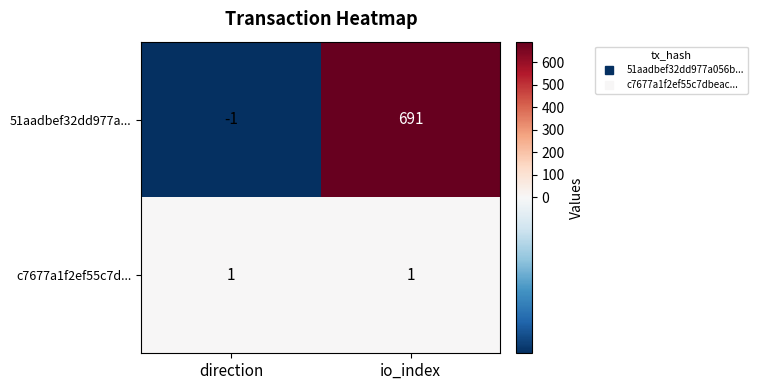

Reading left to right, what are all the values shown in this chart?

51aadbef32dd977a...: -1	691
c7677a1f2ef55c7d...: 1	1